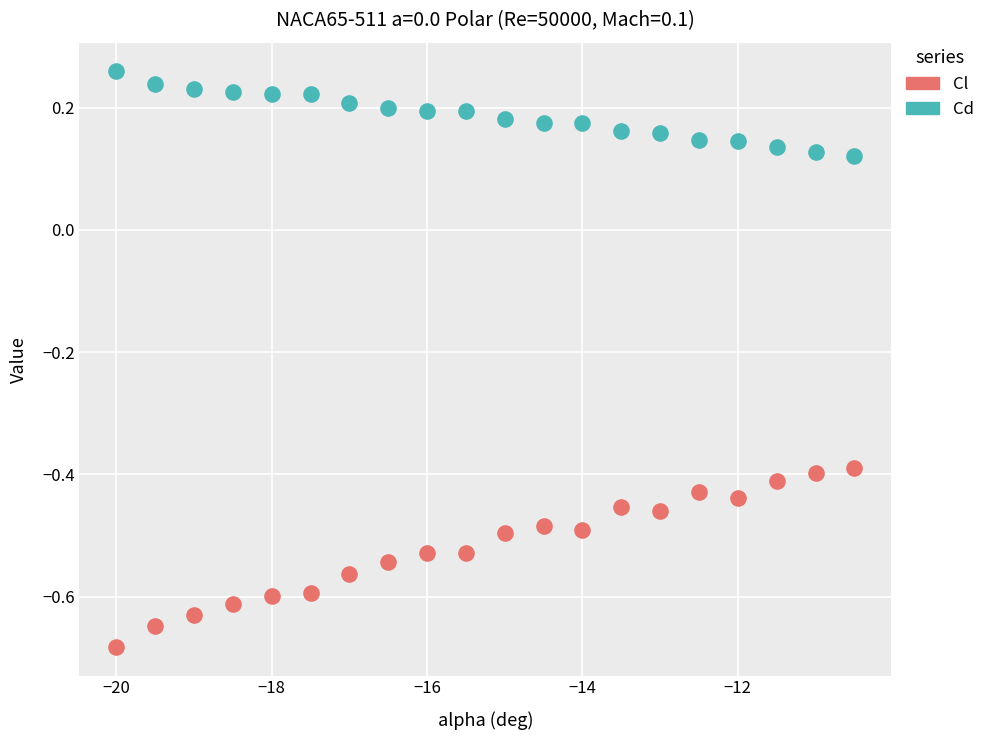

Across all data points, what is the range of X values (max minus min)?

9.5